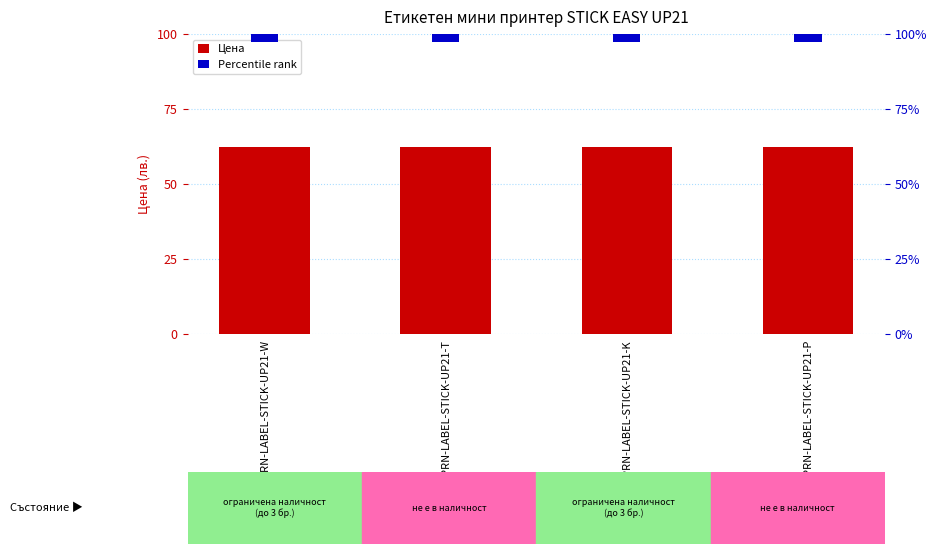

Is it true that Percentile rank equals 1.1 at LF-PRN-LABEL-STICK-UP21-T?

False